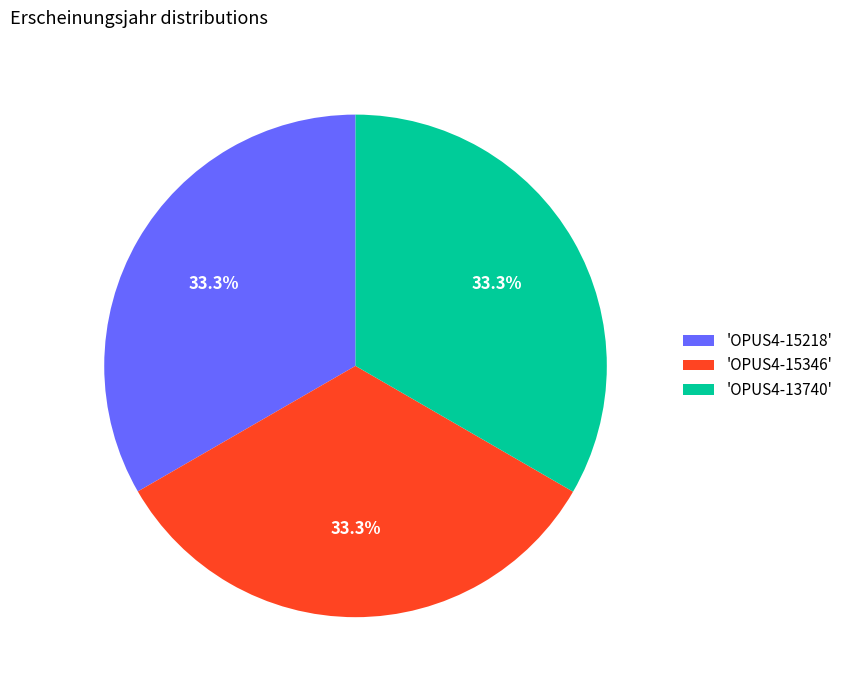

What is the ratio of the value at 'OPUS4-15218' to the value at 'OPUS4-13740'?

1.0